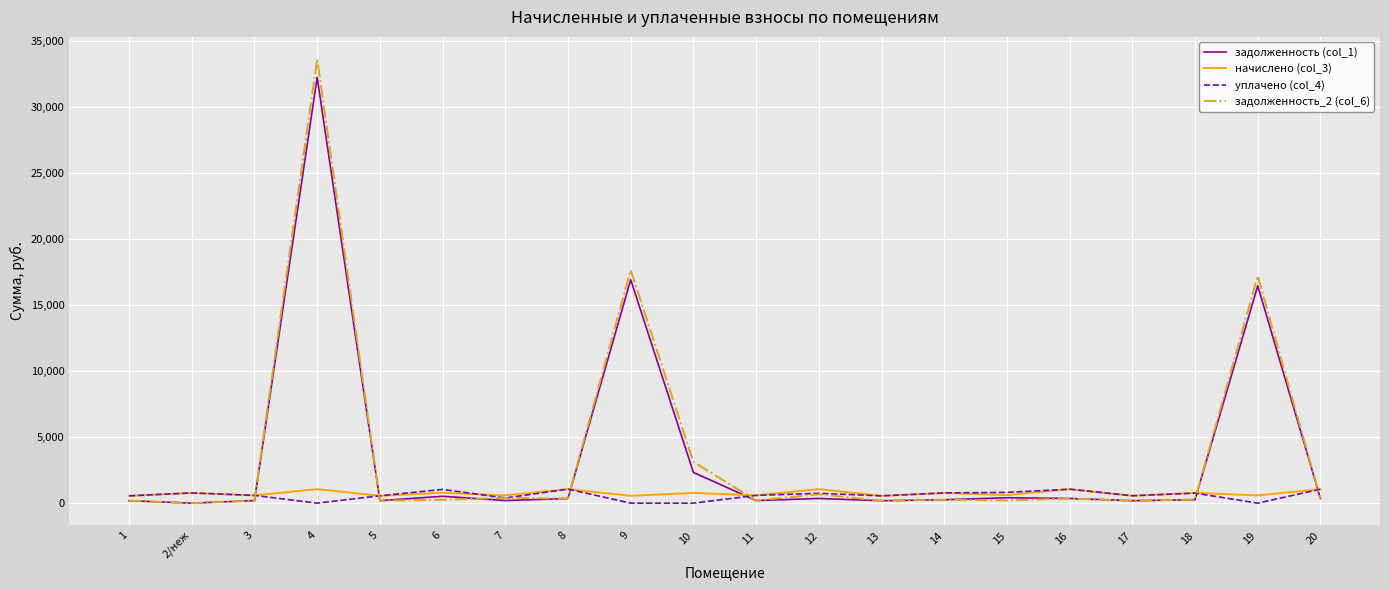

At which category is the sum across all series the highest?

4